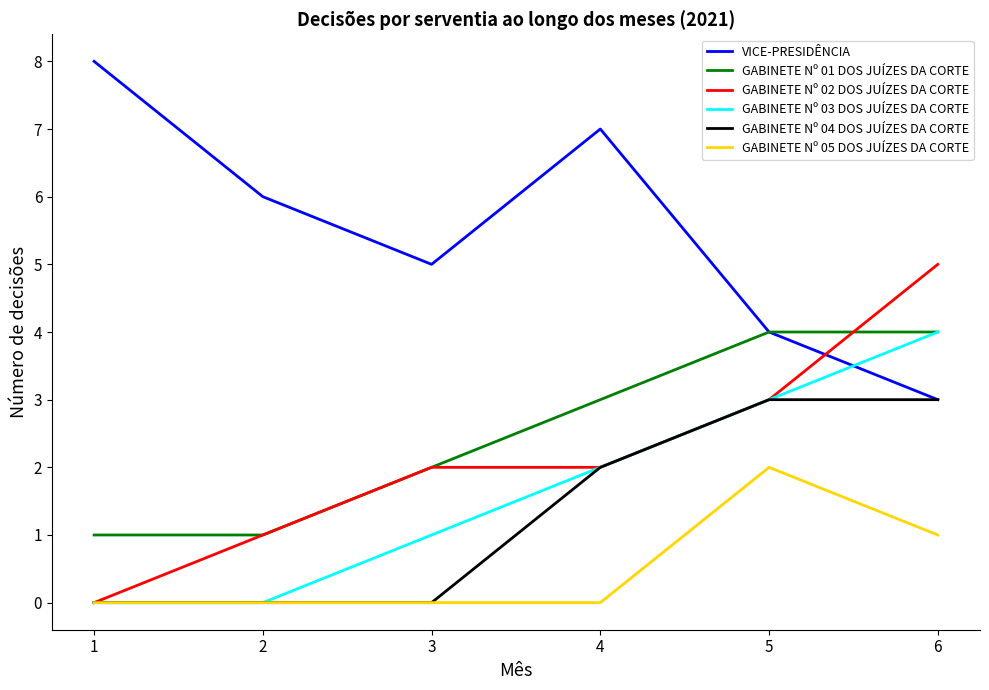

Rank the categories by VICE-PRESIDÊNCIA value from highest to lowest.

1, 4, 2, 3, 5, 6